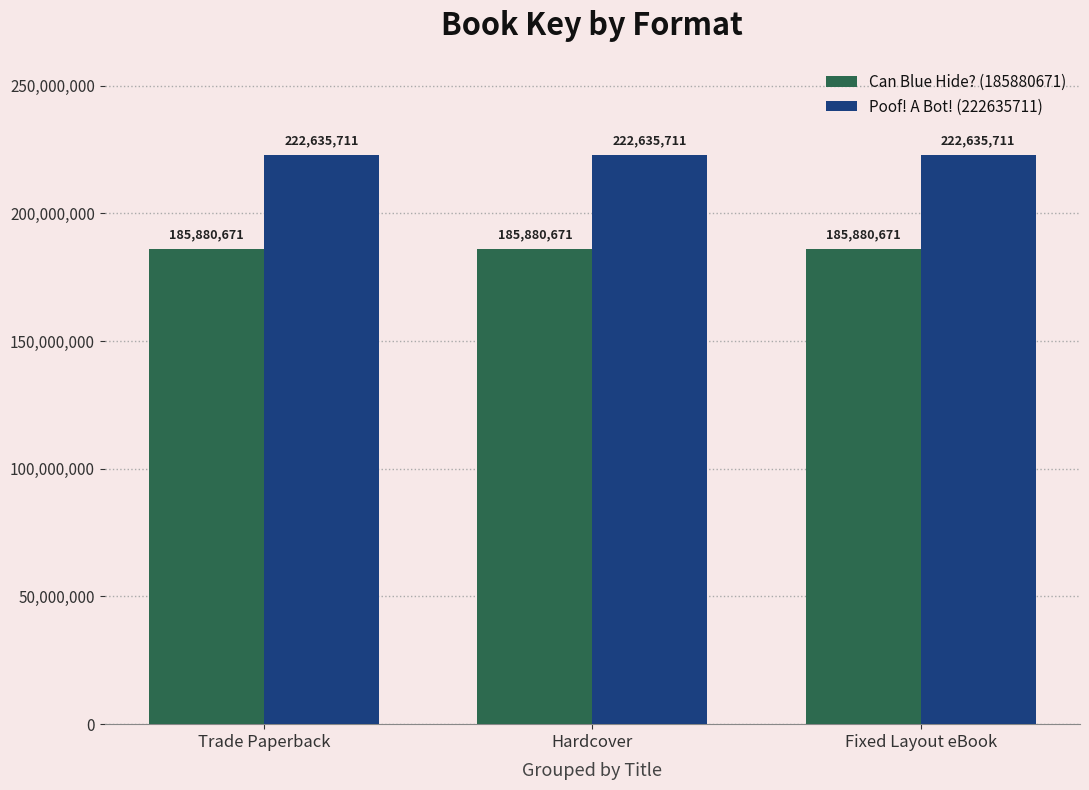

What position from the right is Hardcover?

2